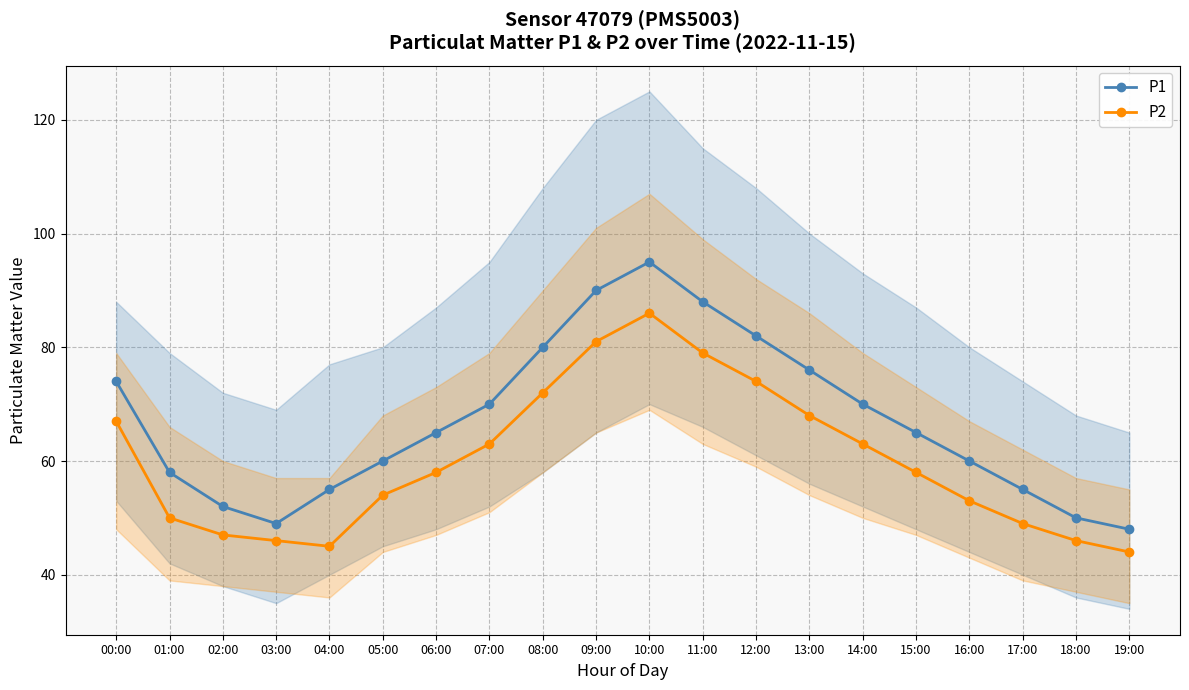

Rank the series at 11:00 from highest to lowest value.

P1, P2